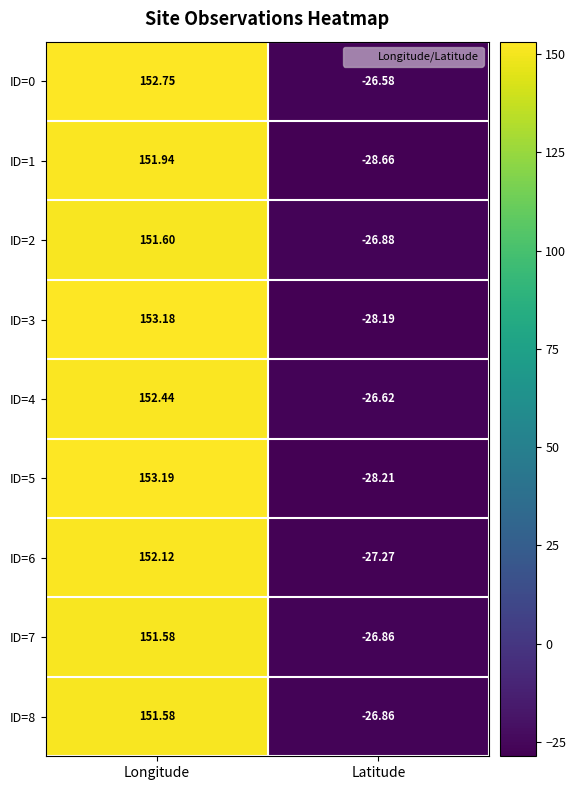

Rank the categories by ID=0 value from highest to lowest.

Longitude, Latitude